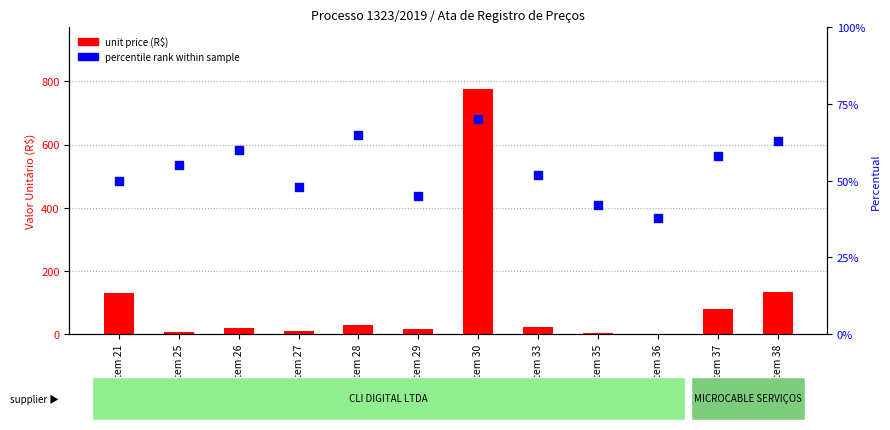

At which category is the sum across all series the highest?

Item 30